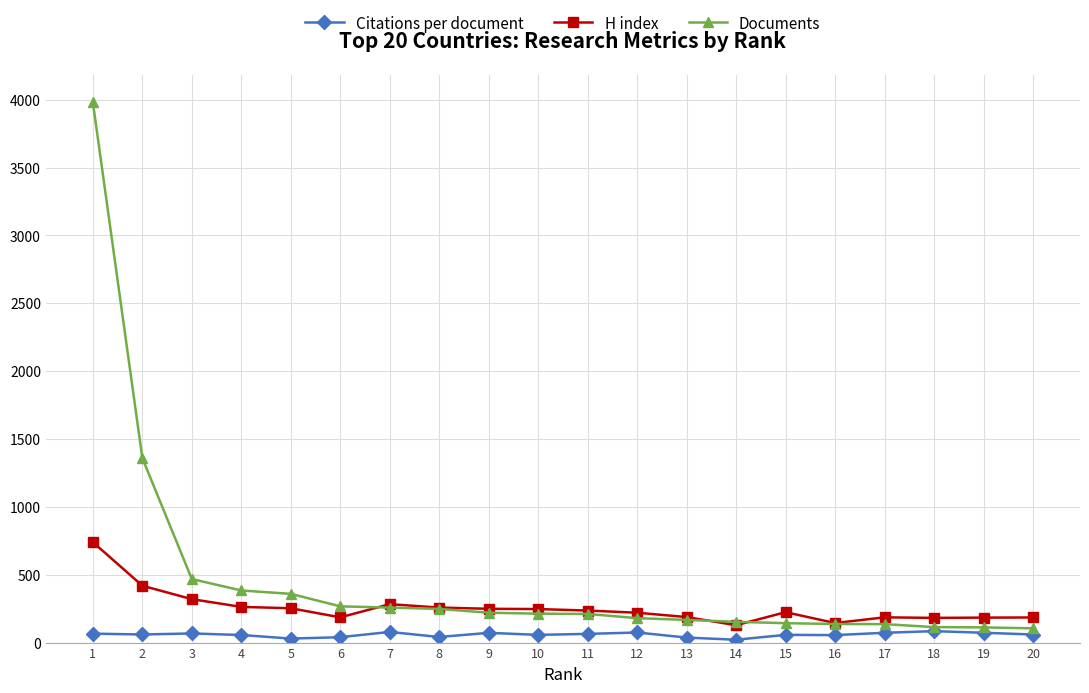

What is the total value across all series at 13?

391.9